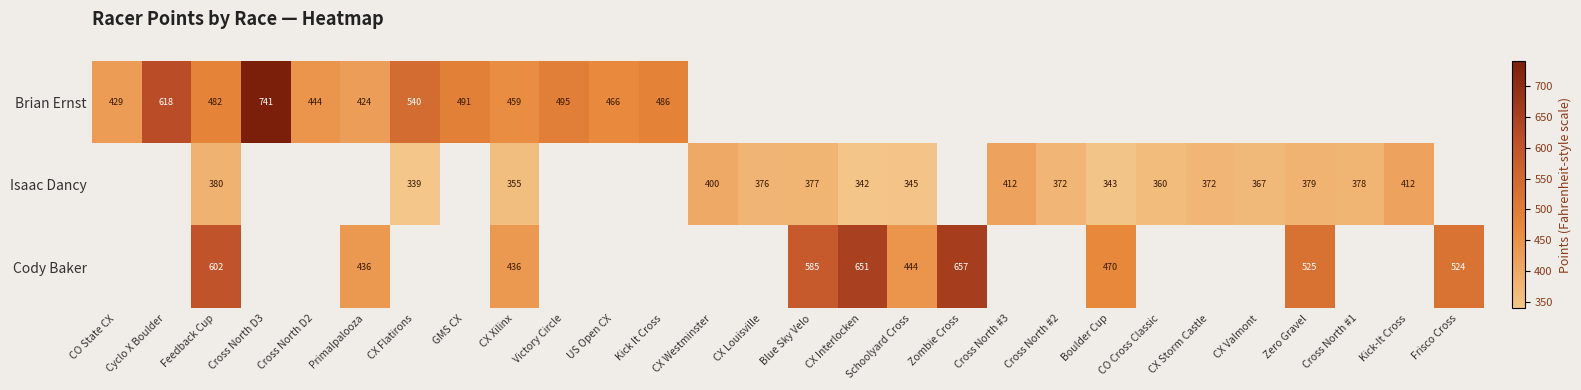

Is it true that Isaac Dancy equals 85.4 at Blue Sky Velo?

False